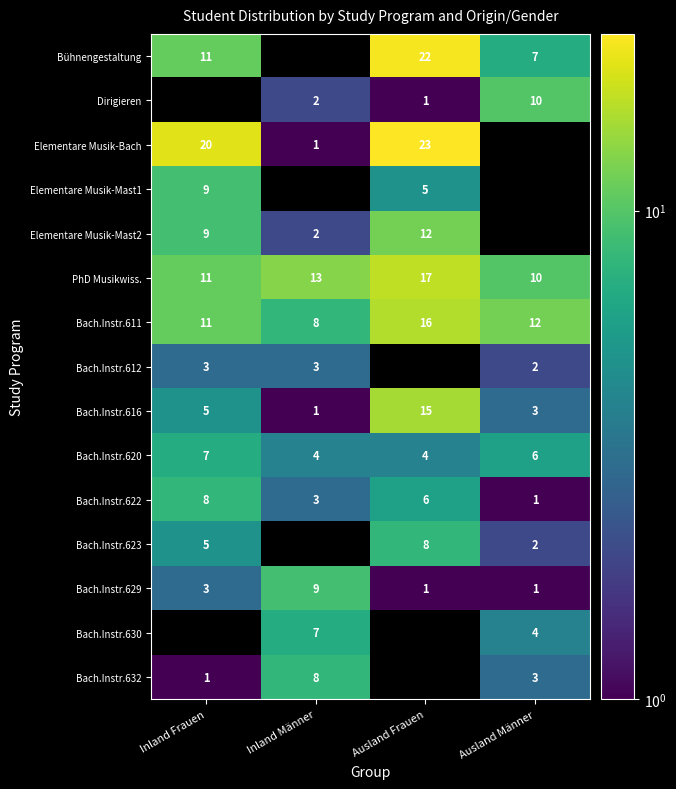

Is it true that Dirigieren equals 2 at Inland Männer?

True